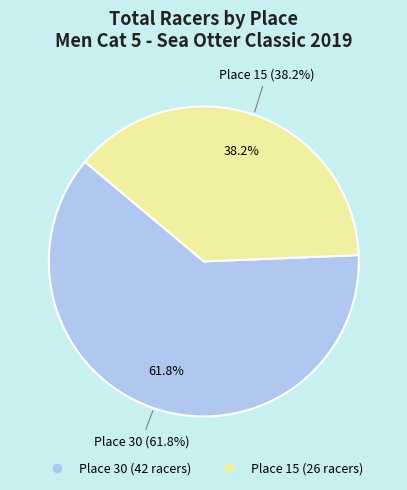

Do Place 15 (26 racers) and Place 30 (42 racers) together represent more than half of the pie?

Yes